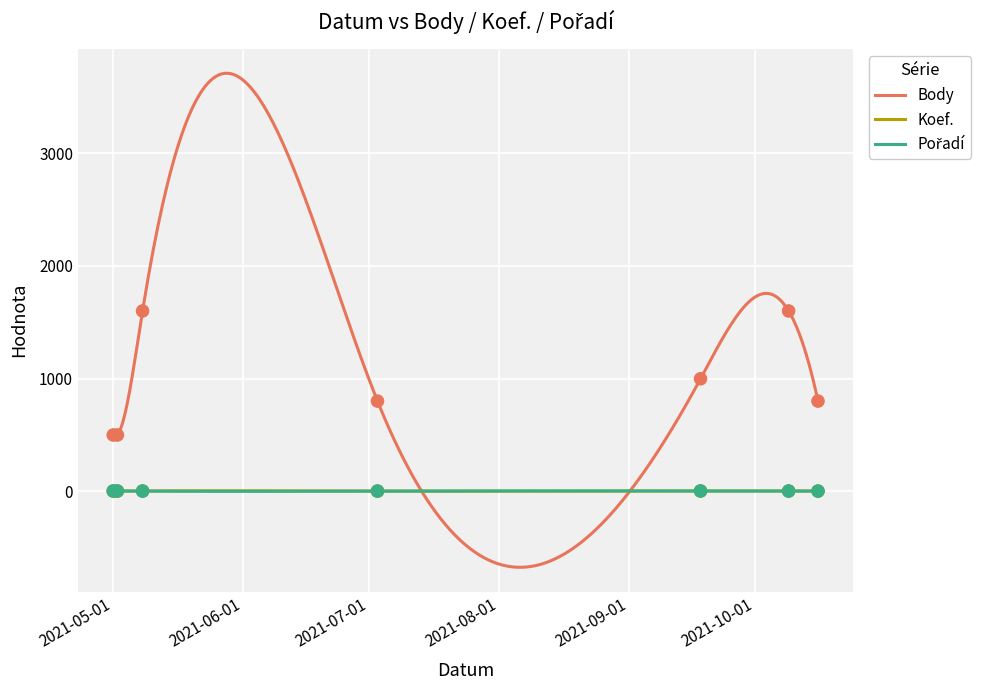

What is the total value across all series at 2021-05-02?

502